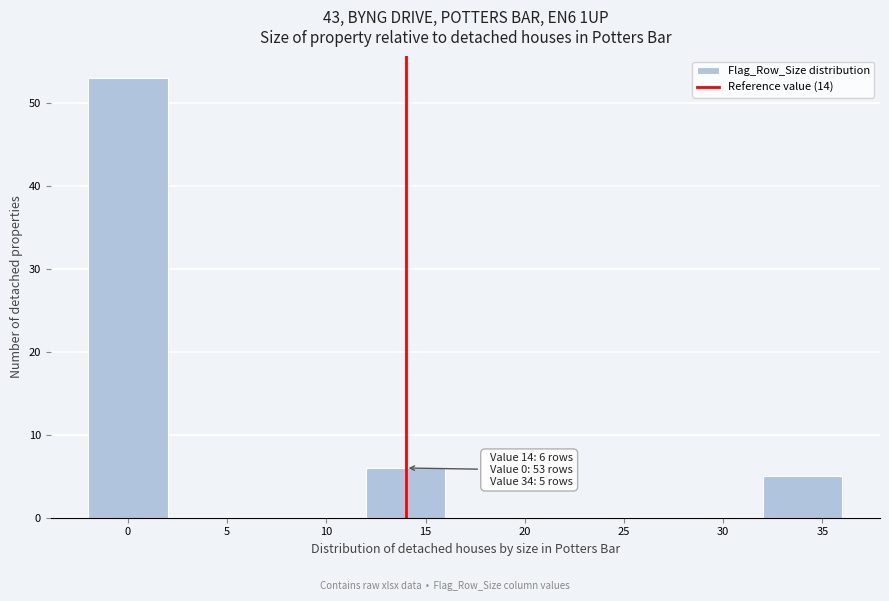

Over which range of the x-axis is the bar tallest?

-2 to 2